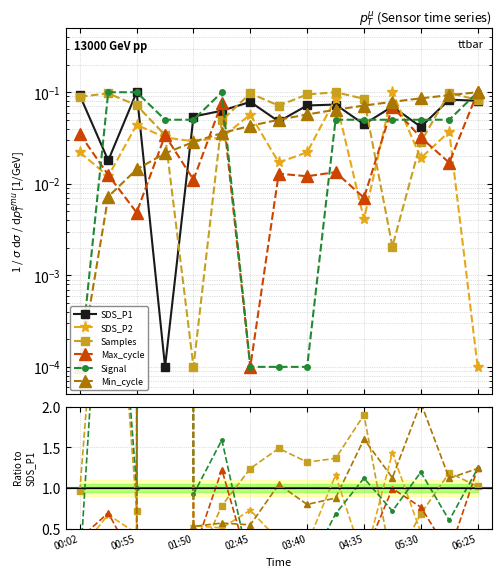

Which series has the largest range (max minus min)?

SDS_P1